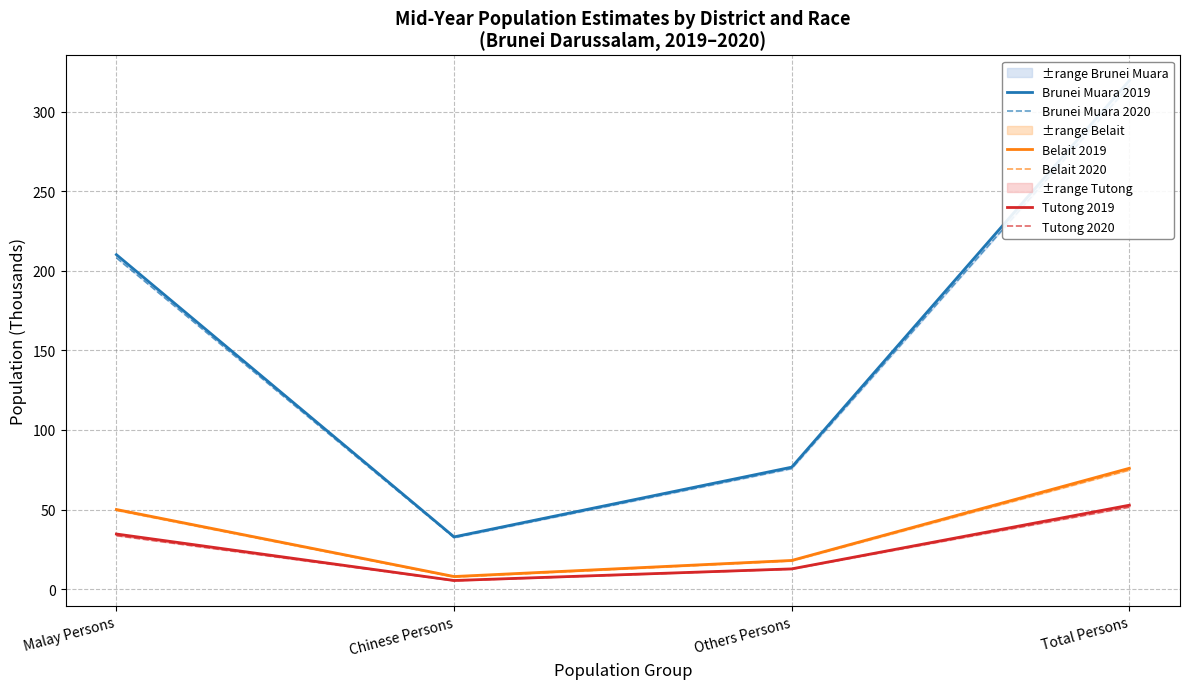

True or false: Belait 2019 has more than 1 interior local peaks.

False